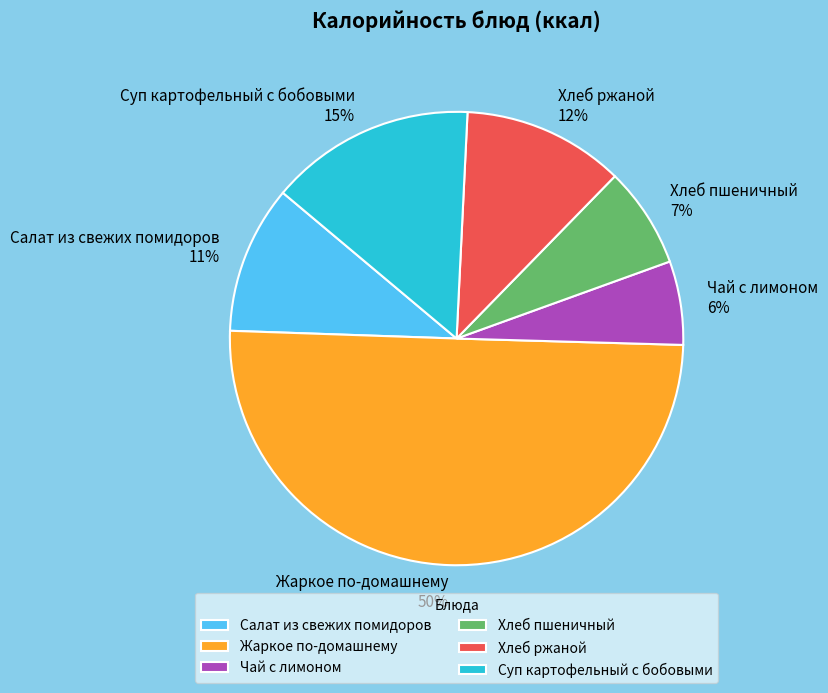

True or false: Салат из свежих помидоров accounts for 2% of the total.

False